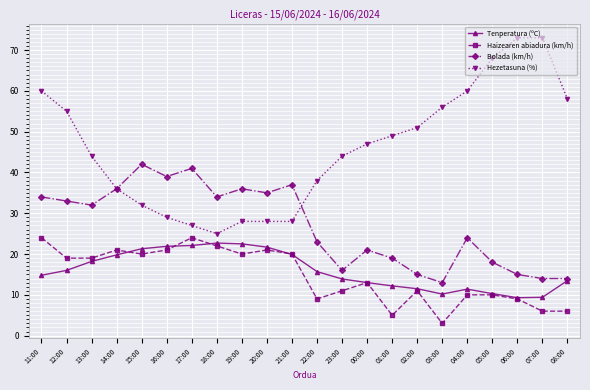

What is the value of the Tenperatura (ºC) point at the 16th from the left?

11.5